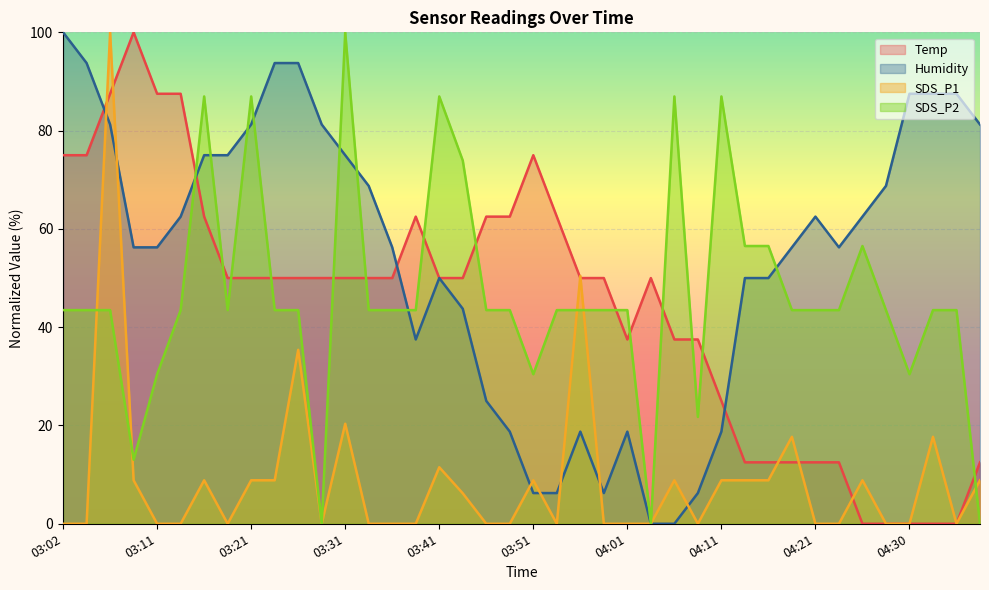

At 03:21, list the series in order from smallest to largest.

SDS_P1, Temp, Humidity, SDS_P2